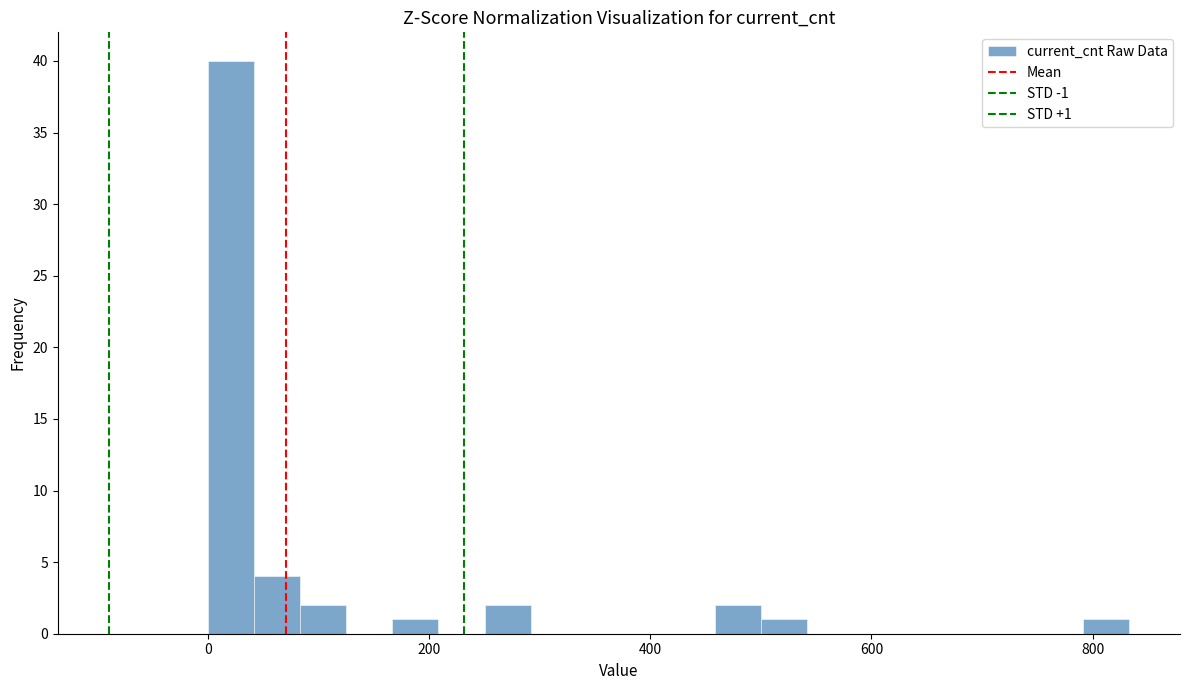

Around what value on the x-axis is the tallest bar? Give the approximate position of its centre, as read against the axis.

20